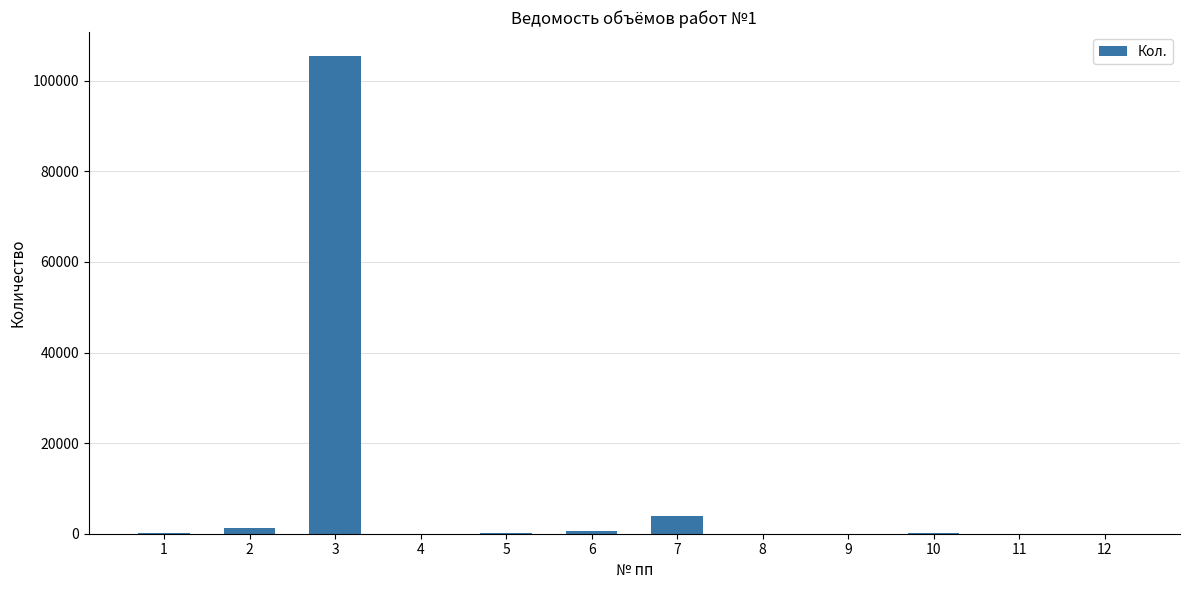

What is the sum of all values?

111634.7